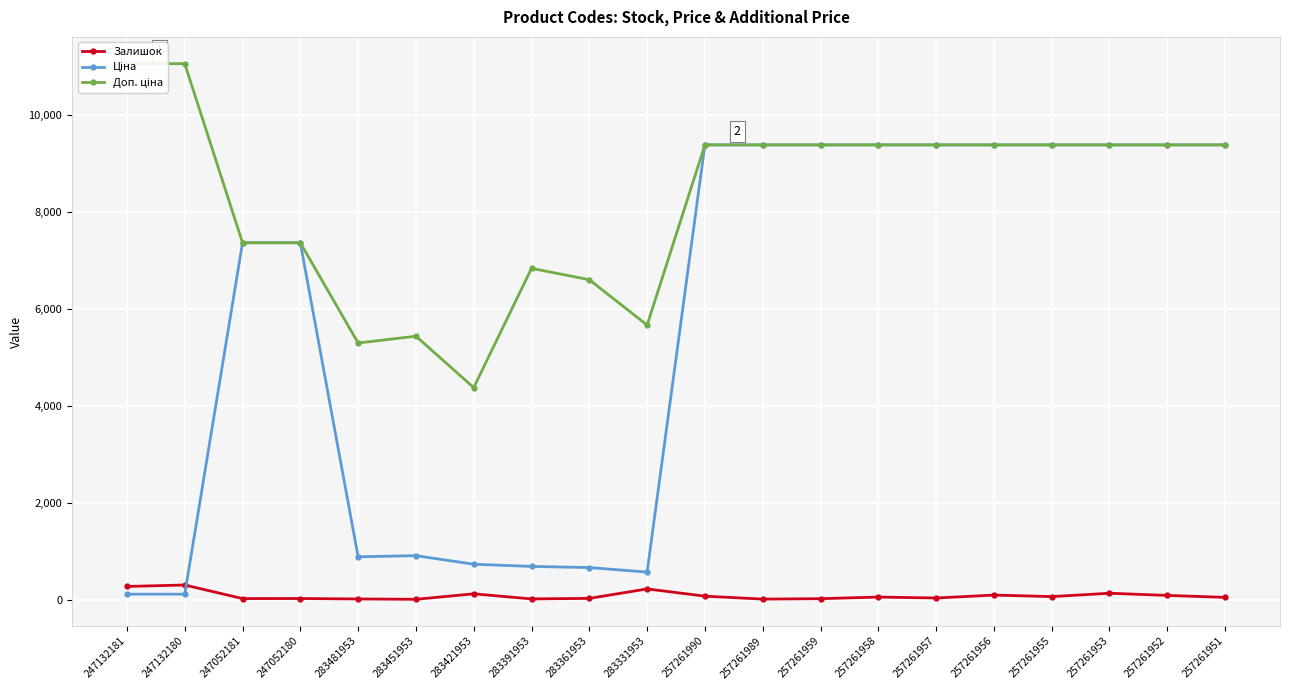

How many values in the Залишок series are below 51?

10